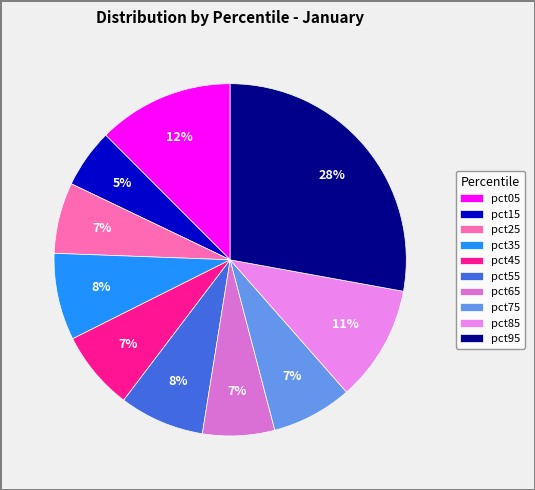

What portion of the pie excludes pct65?

93.4%